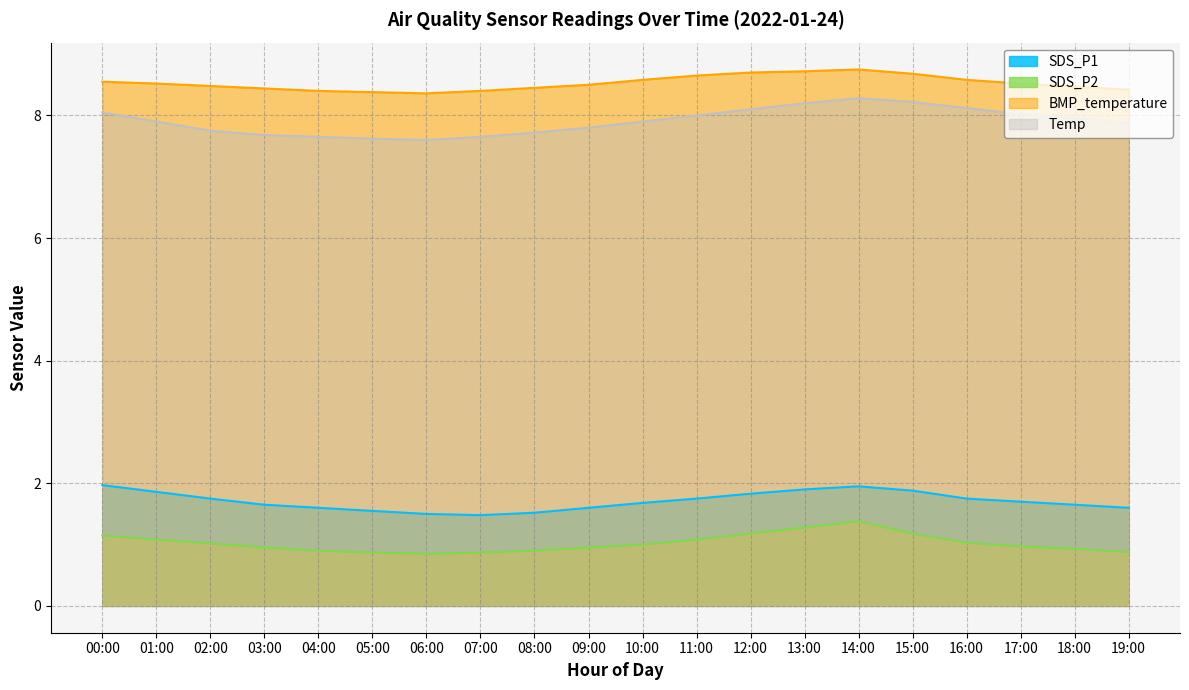

The BMP_temperature series shows 5.4 at 13:00. True or false?

False